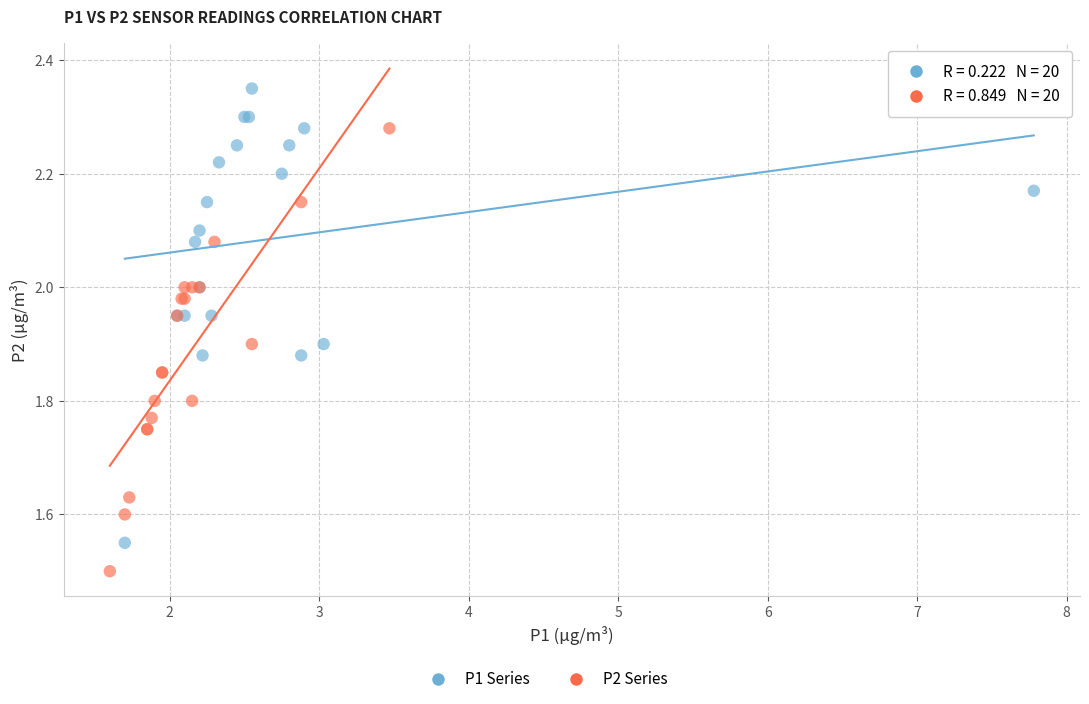

Which series contains the highest Y value?

P1 Series